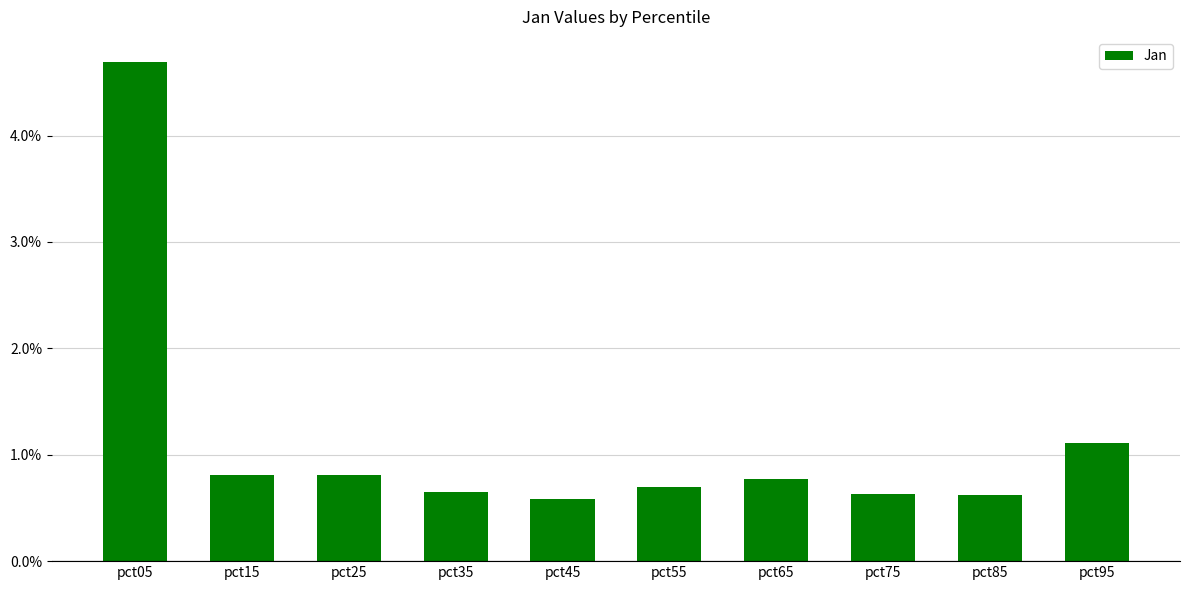

True or false: the data shows 0.7 at pct35.

True